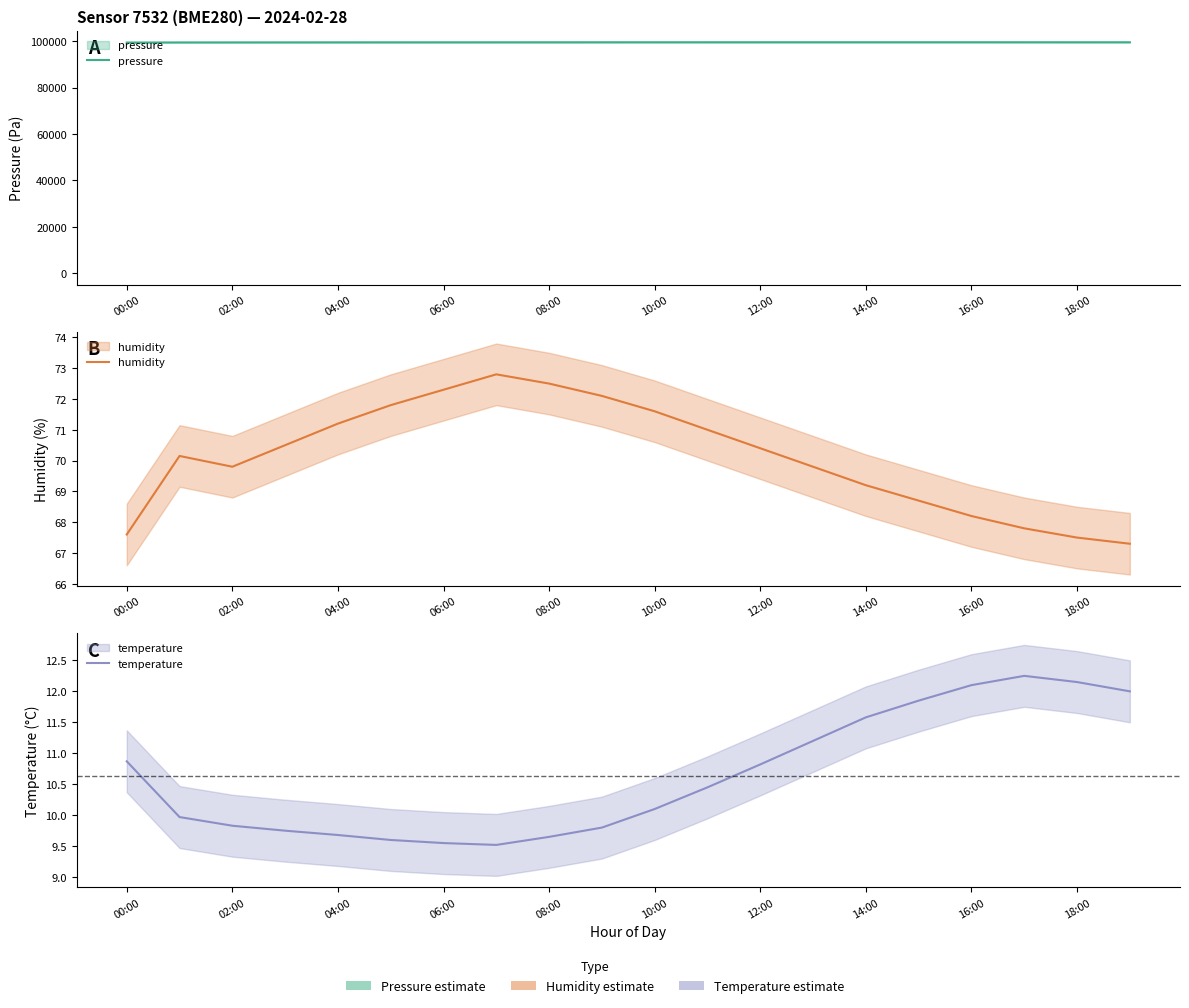

How many interior local peaks does the temperature series have?

1